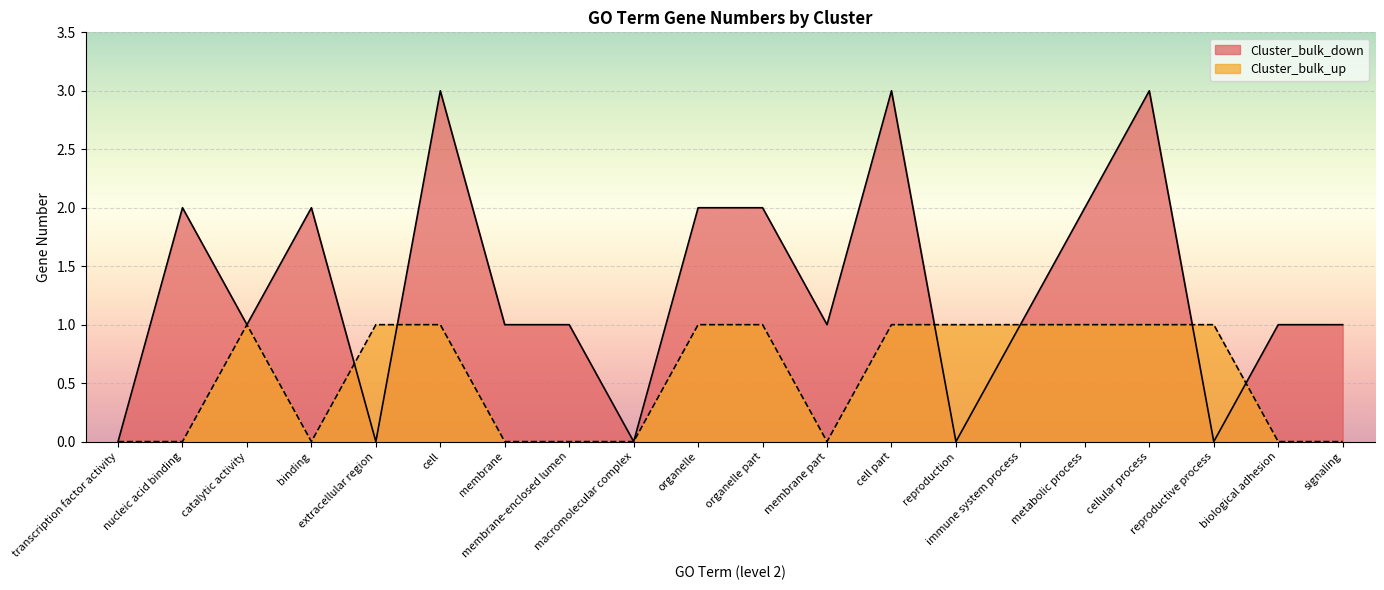

Count the number of data series in this chart.

2